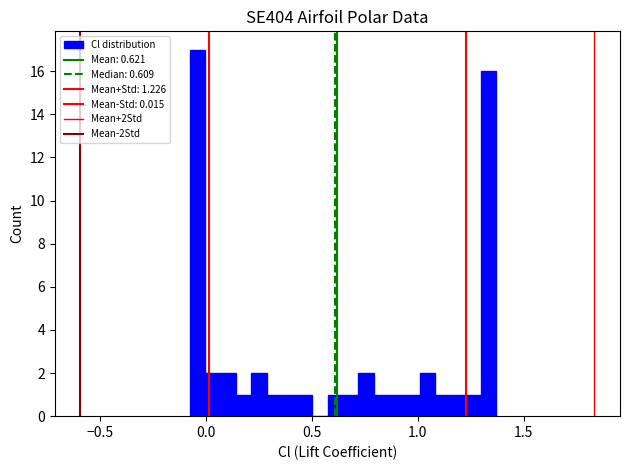

Around what value on the x-axis is the tallest bar? Give the approximate position of its centre, as read against the axis.

-0.05